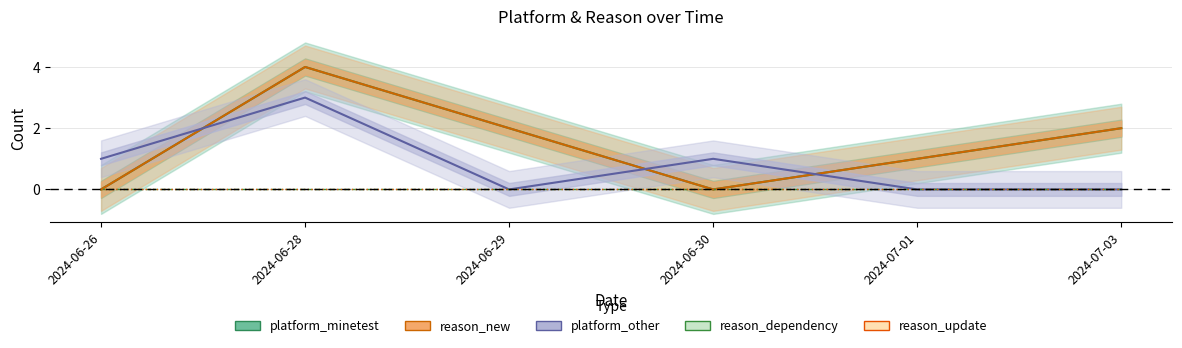

What is the label of the 2nd point from the left?

2024-06-28